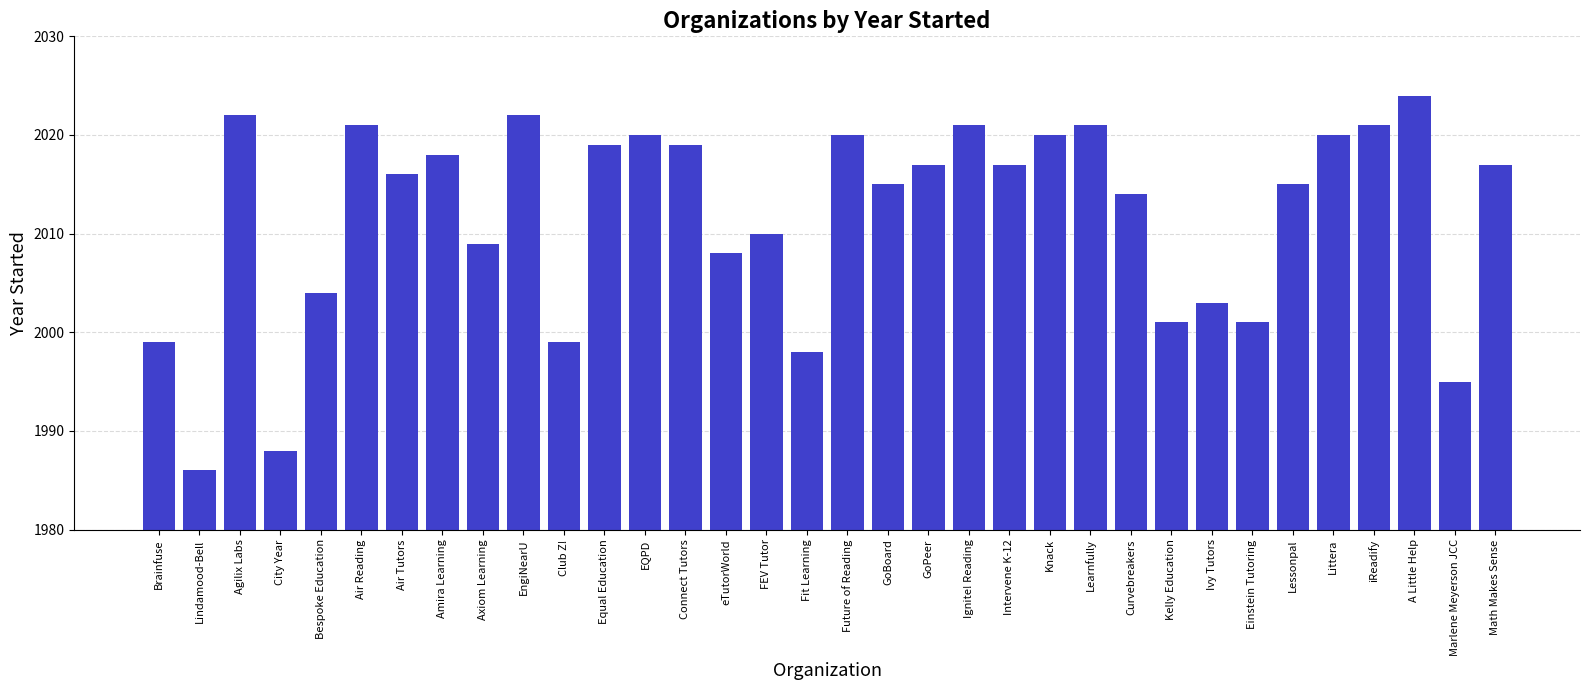

What is the label of the 1st bar from the left?

Brainfuse